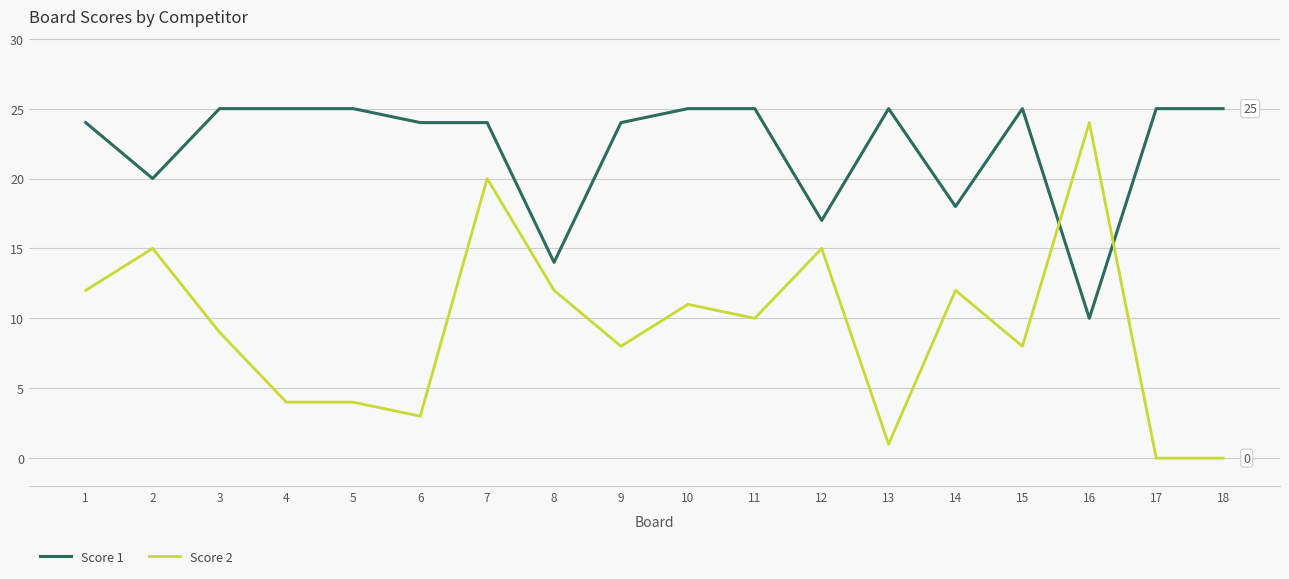

Which series changed the most between 10 and 18?

Score 2